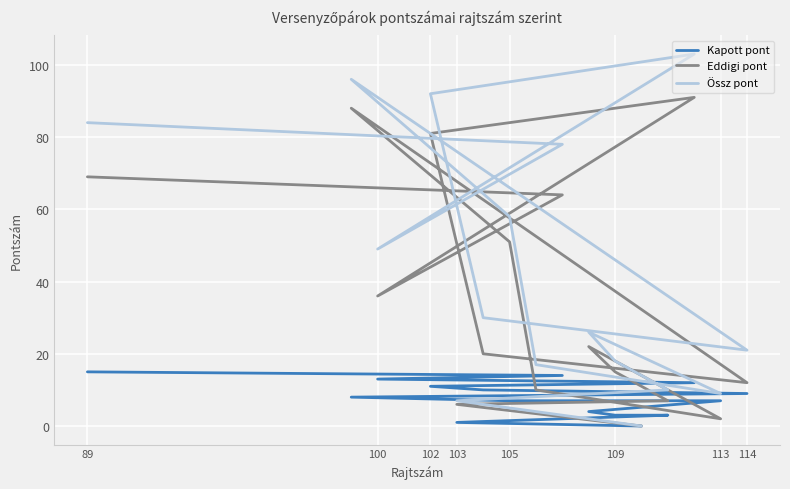

What are all the series names shown in the legend?

Kapott pont, Eddigi pont, Össz pont